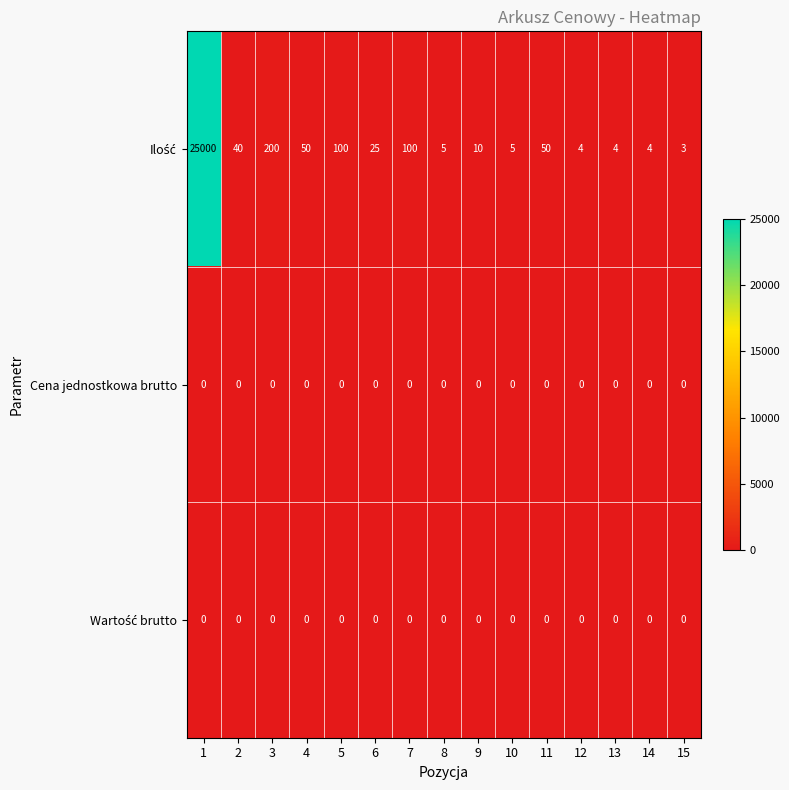

Count the number of categories in the chart.

15